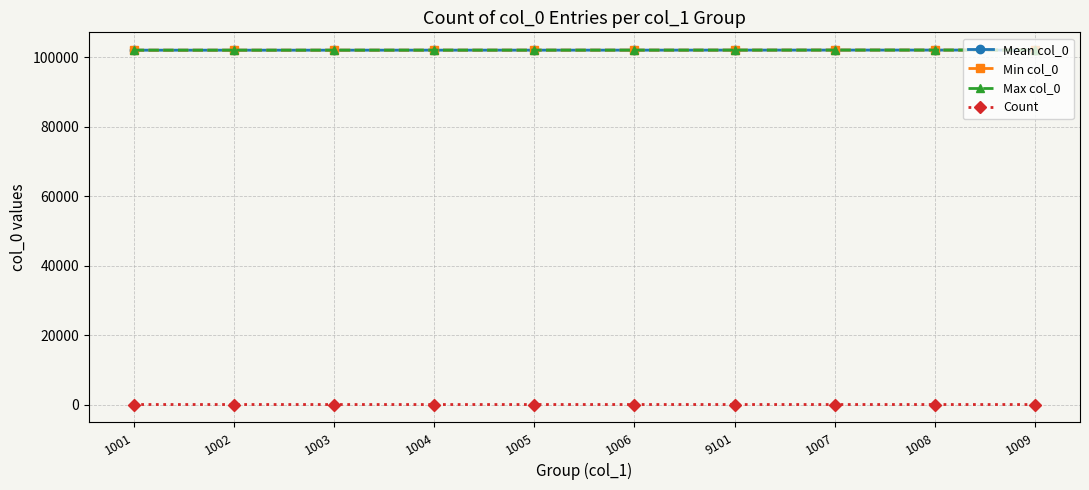

At which category is the sum across all series the highest?

1008